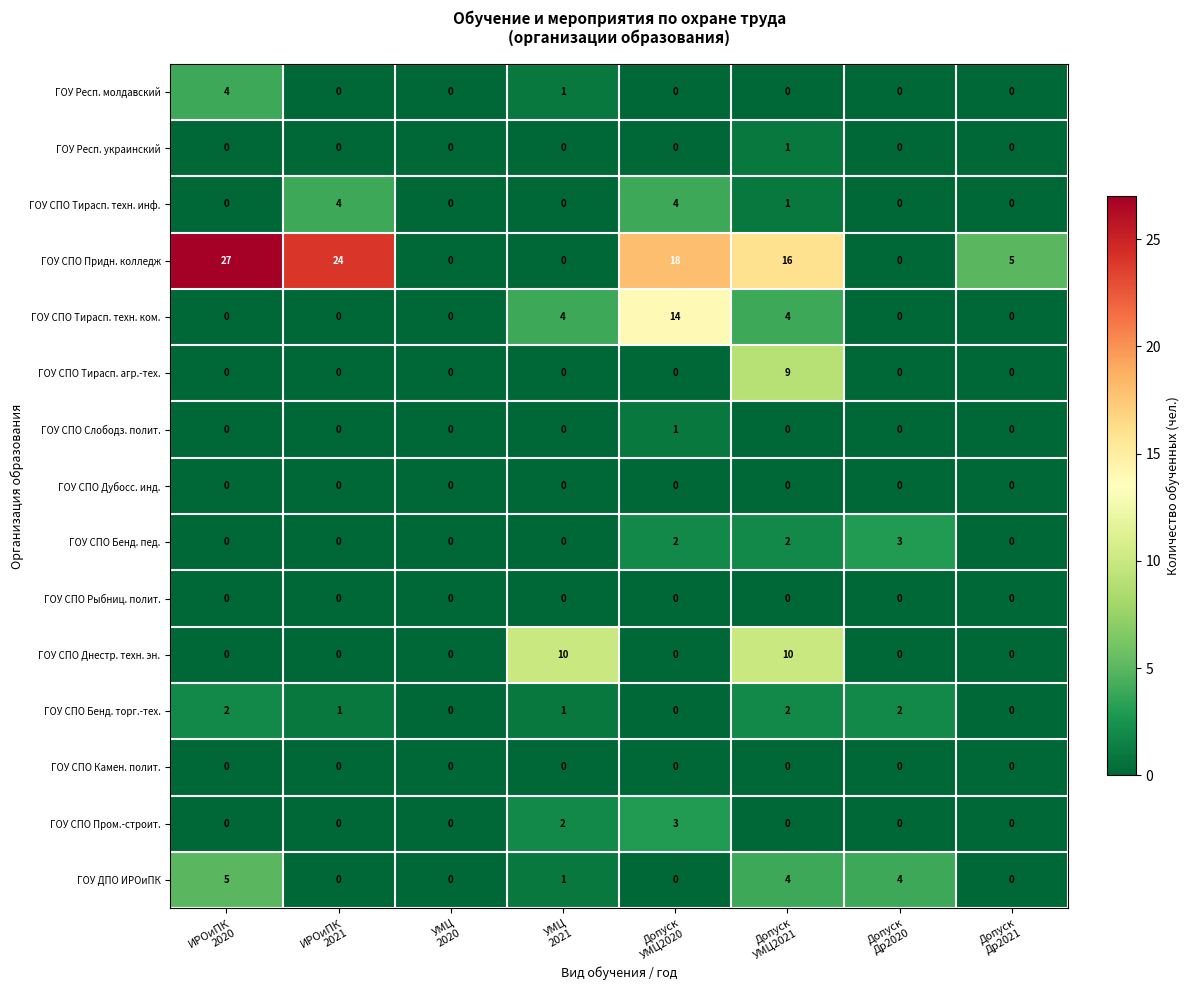

Which series has the largest range (max minus min)?

ГОУ СПО Придн. колледж